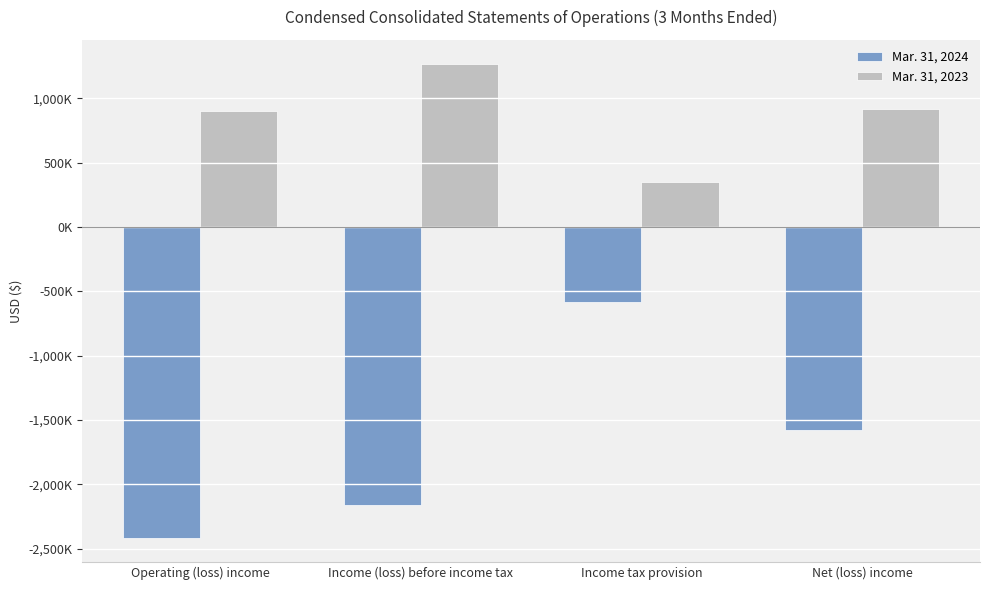

Rank the series by their average value, from highest to lowest.

Mar. 31, 2023, Mar. 31, 2024